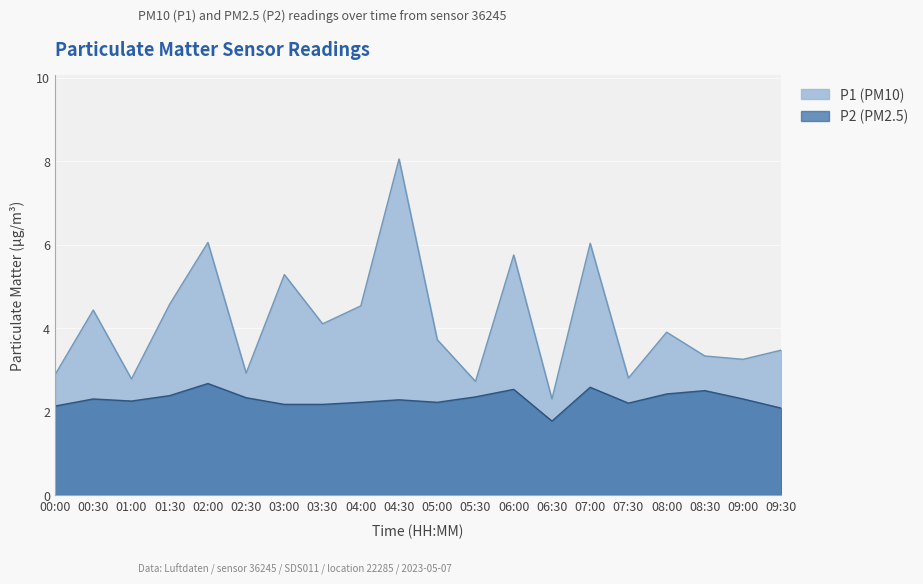

What are all the series names shown in the legend?

P1 (PM10), P2 (PM2.5)